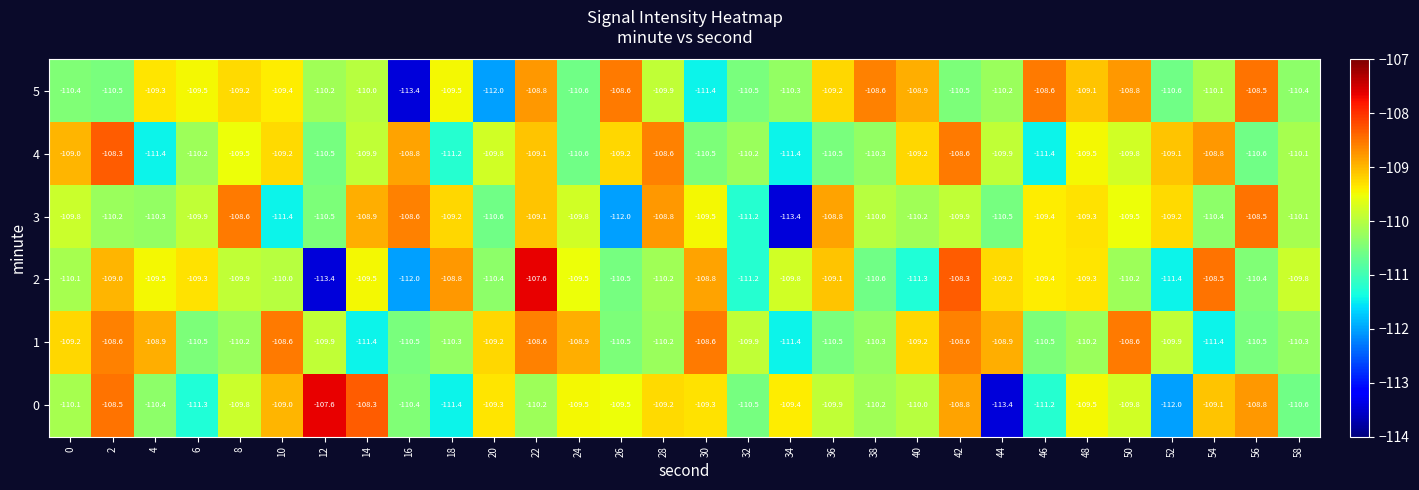

At 10, list the series in order from largest to smallest.

1, 0, 4, 5, 2, 3